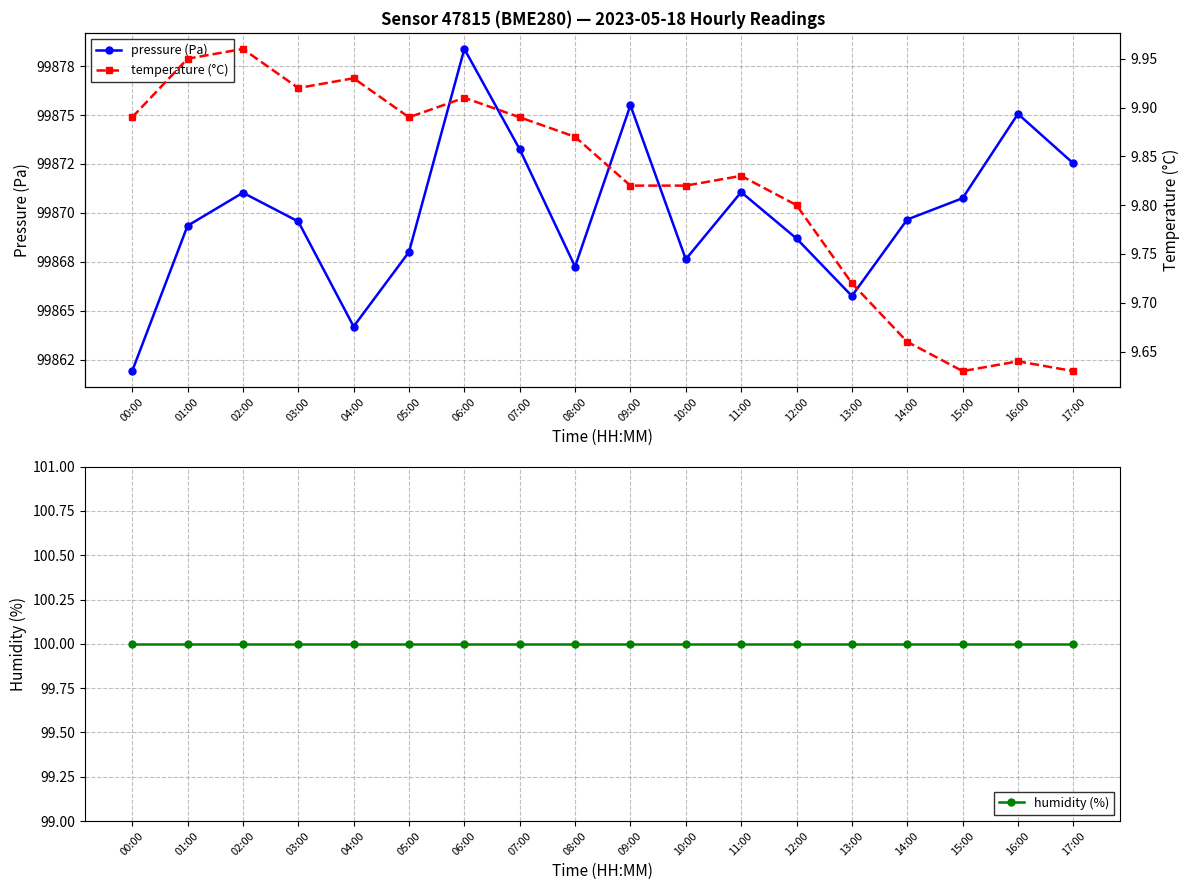

Rank the series by their maximum value, from lowest to highest.

temperature (°C), humidity (%), pressure (Pa)